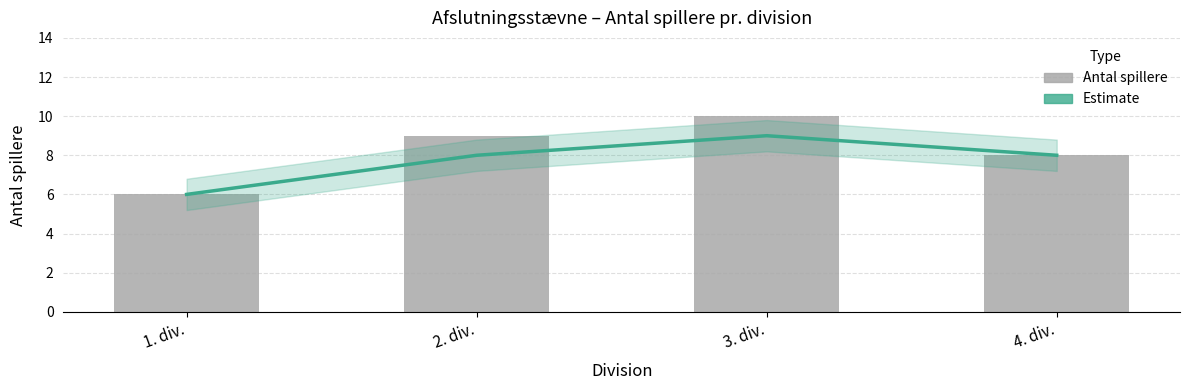

Which series has the widest spread of values?

Antal spillere